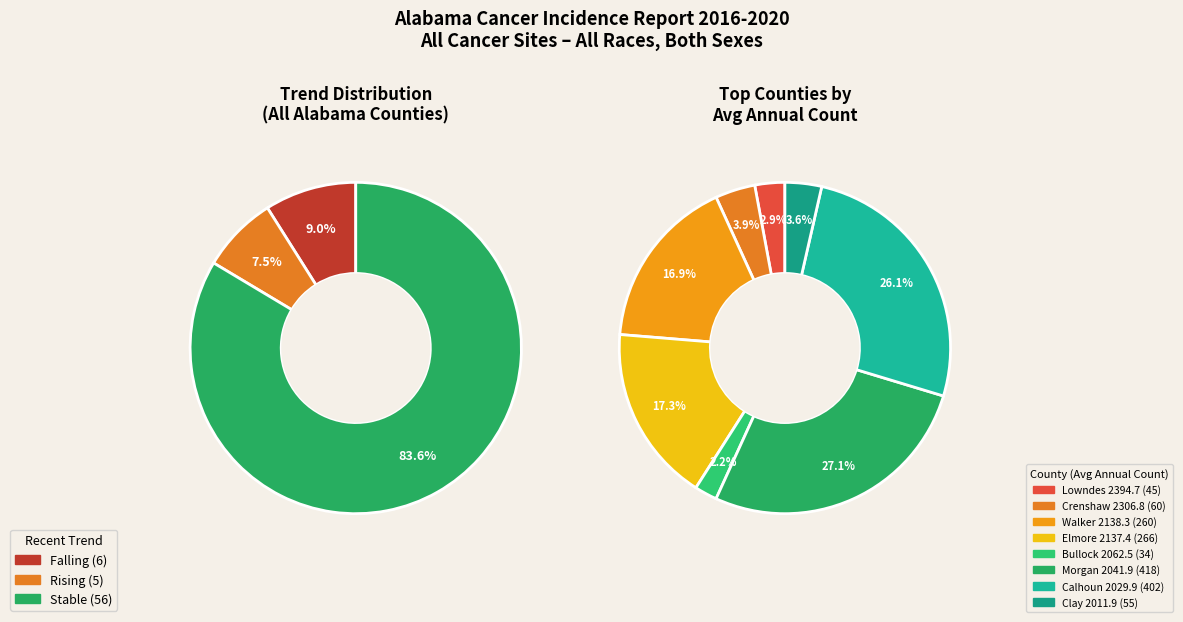

To the nearest percent, what is the difference between the stable and rising slice percentages?

76%